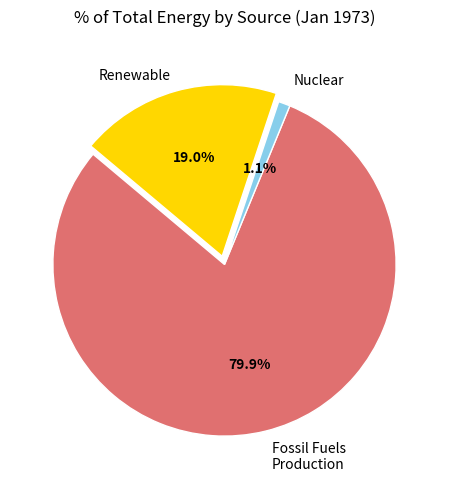

Is there a majority slice in this chart?

Yes